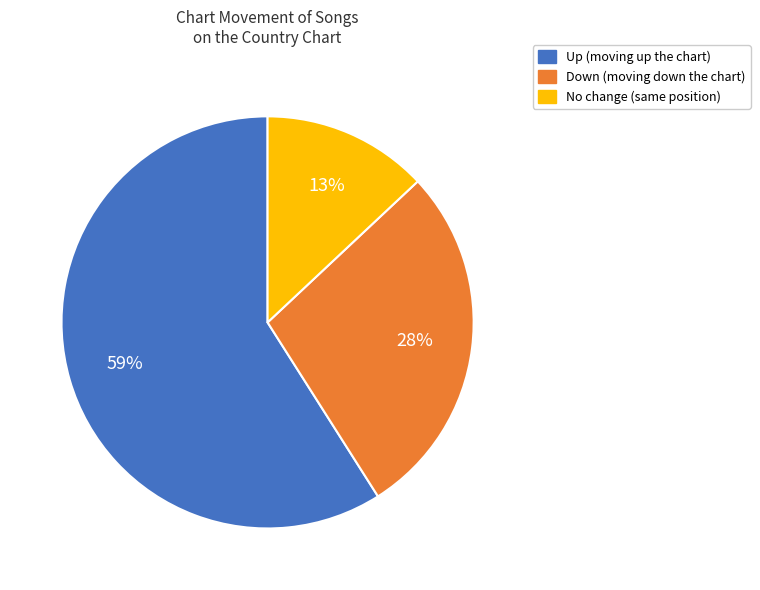

Does any single category account for the majority?

Yes